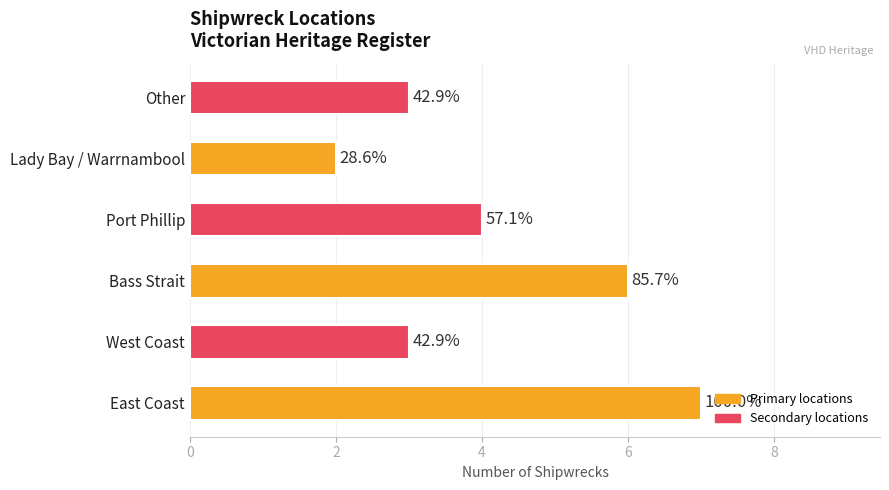

How many bars are there in total?

6